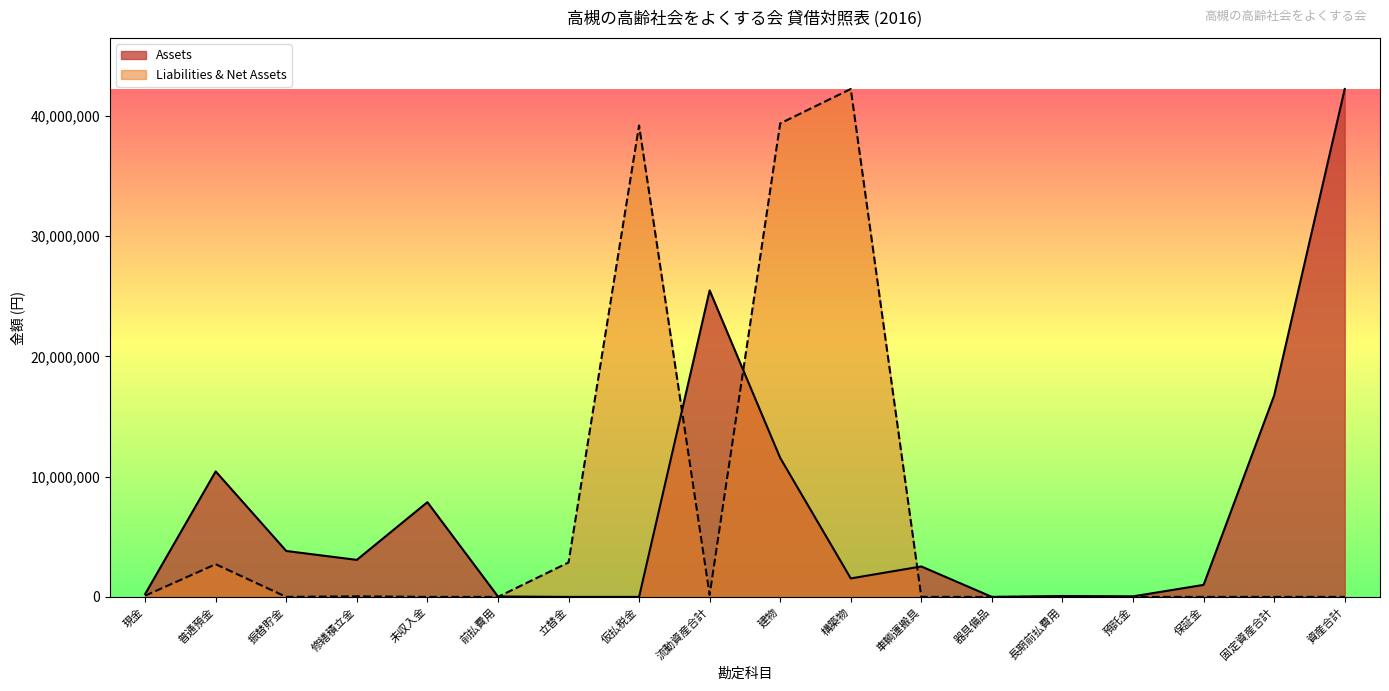

The value of Liabilities & Net Assets at 未収入金 is -22869328. True or false?

False